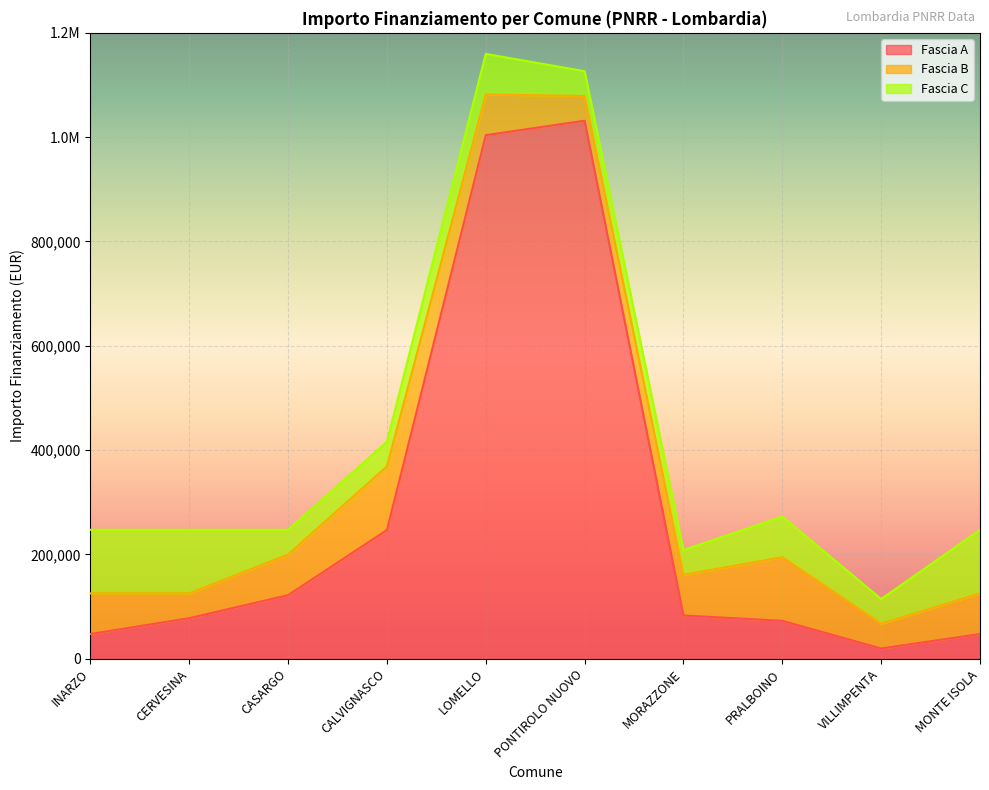

What is the greatest value displayed?

1031574